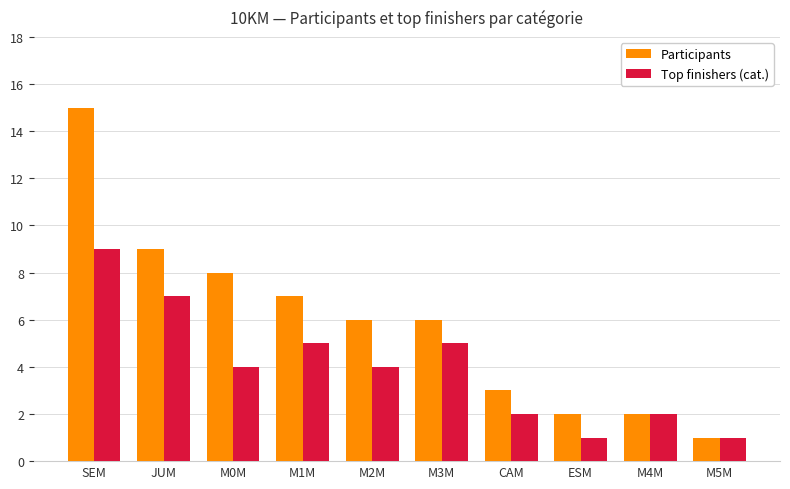

True or false: Participants has a value of 9 at M3M.

False